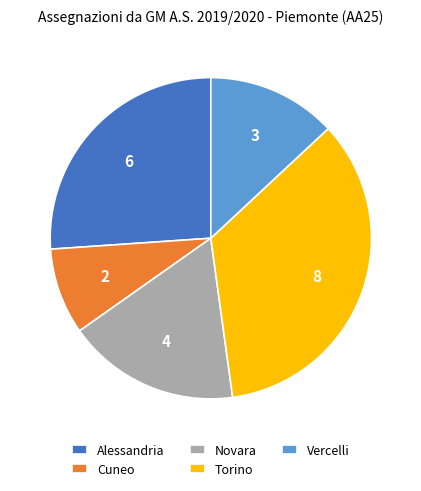

The Cuneo slice represents 1% of the pie. True or false?

False